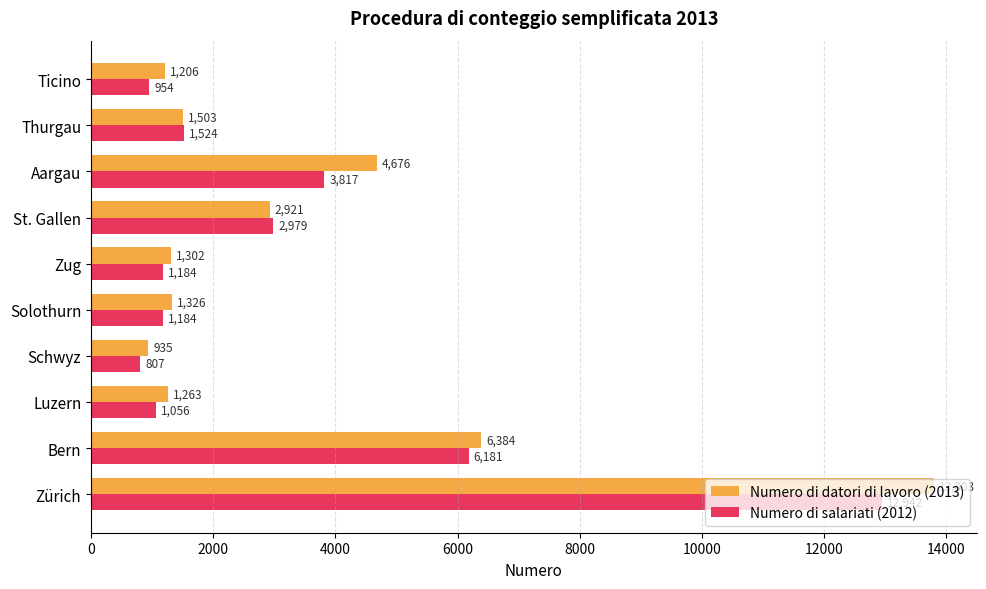

Which series has the largest total across all categories?

Numero di datori di lavoro (2013)